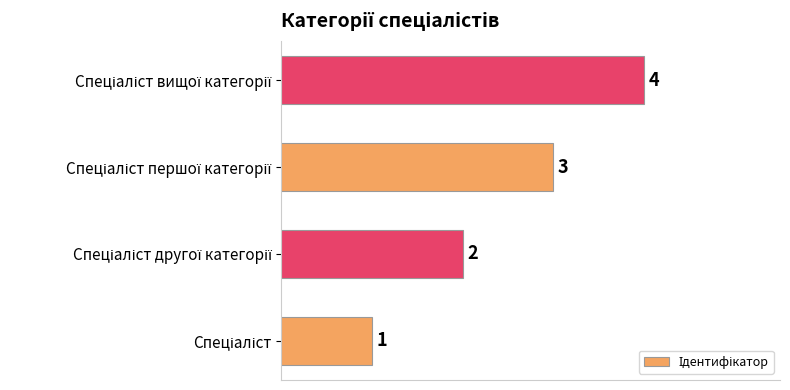

Count the number of categories in the chart.

4